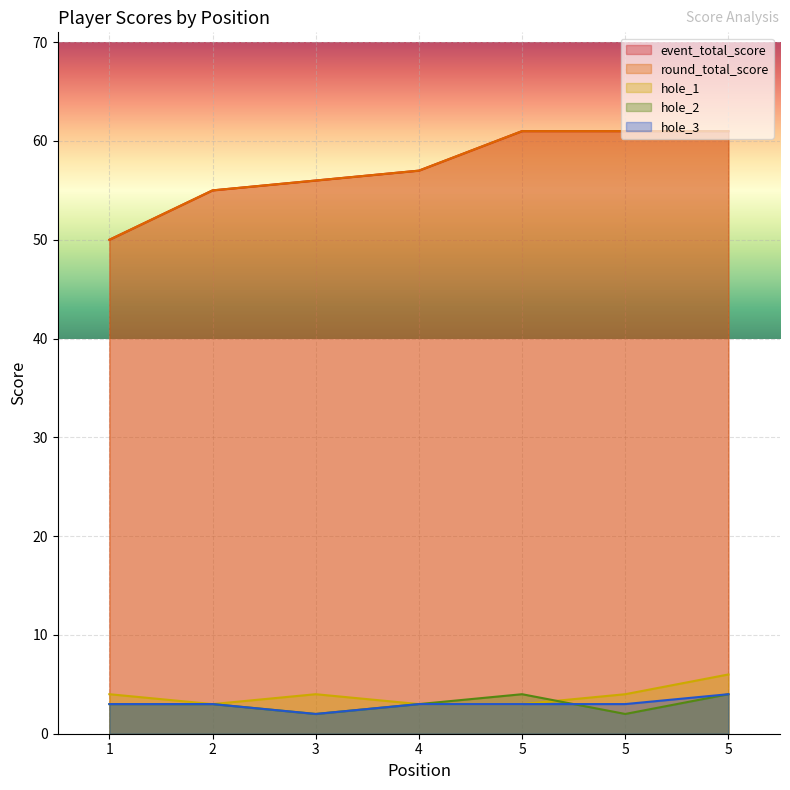

What is the sum of all hole_3 values?

21